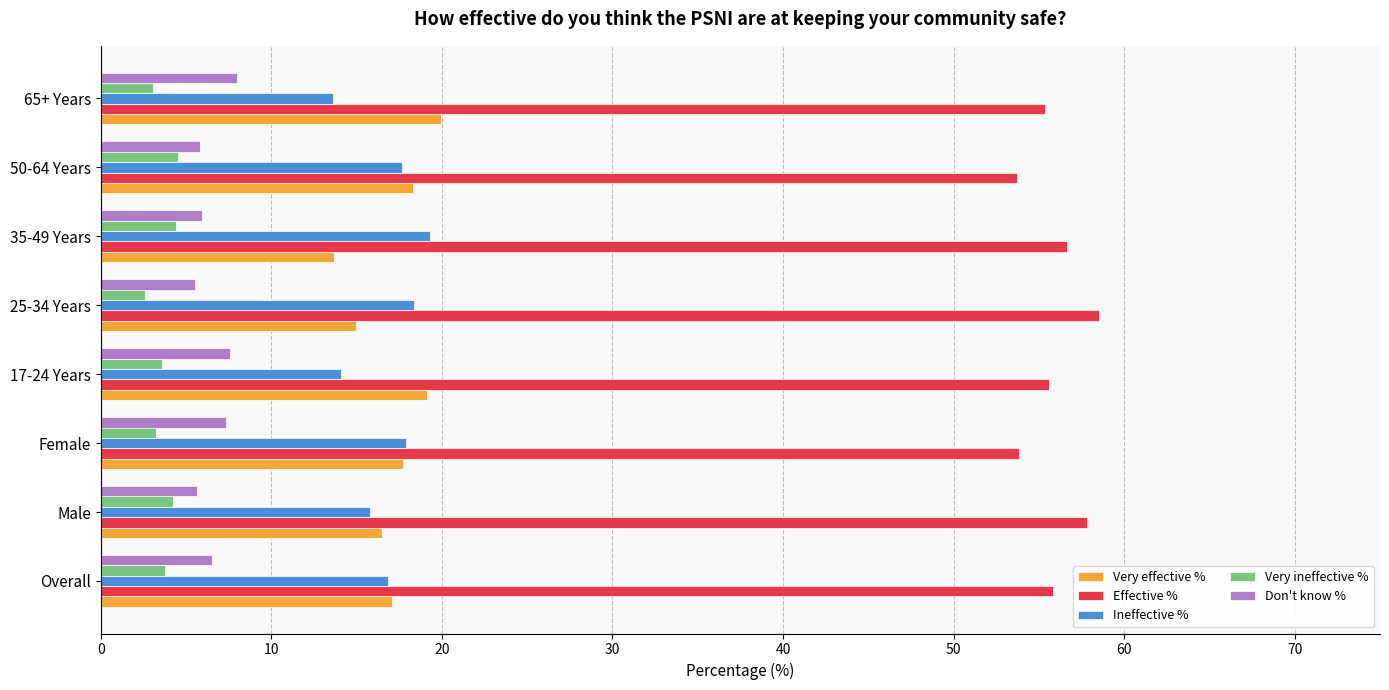

Count the number of data series in this chart.

5